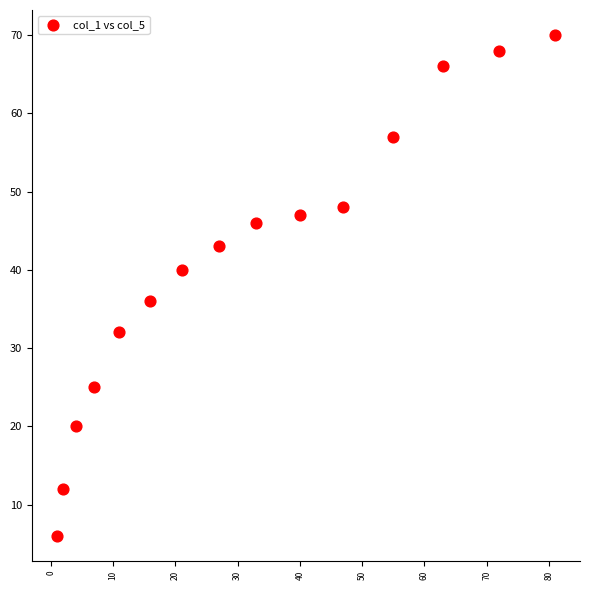

What is the range of Y values (max minus min)?

64